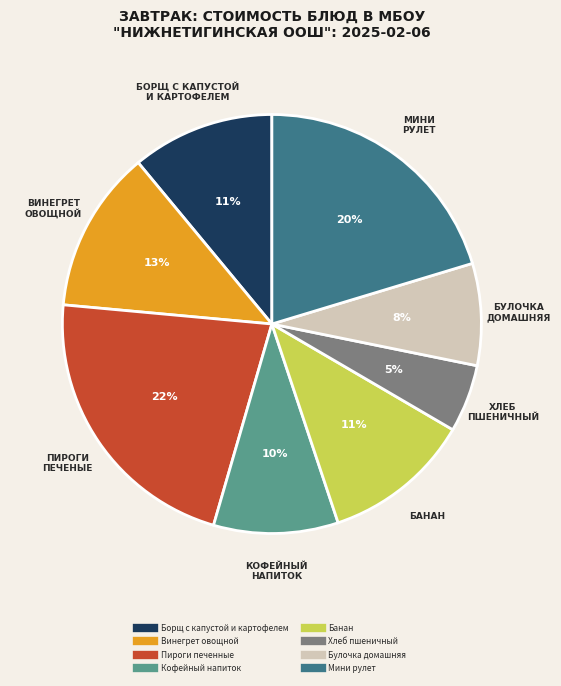

To the nearest percent, what is the average slice percentage?

12%